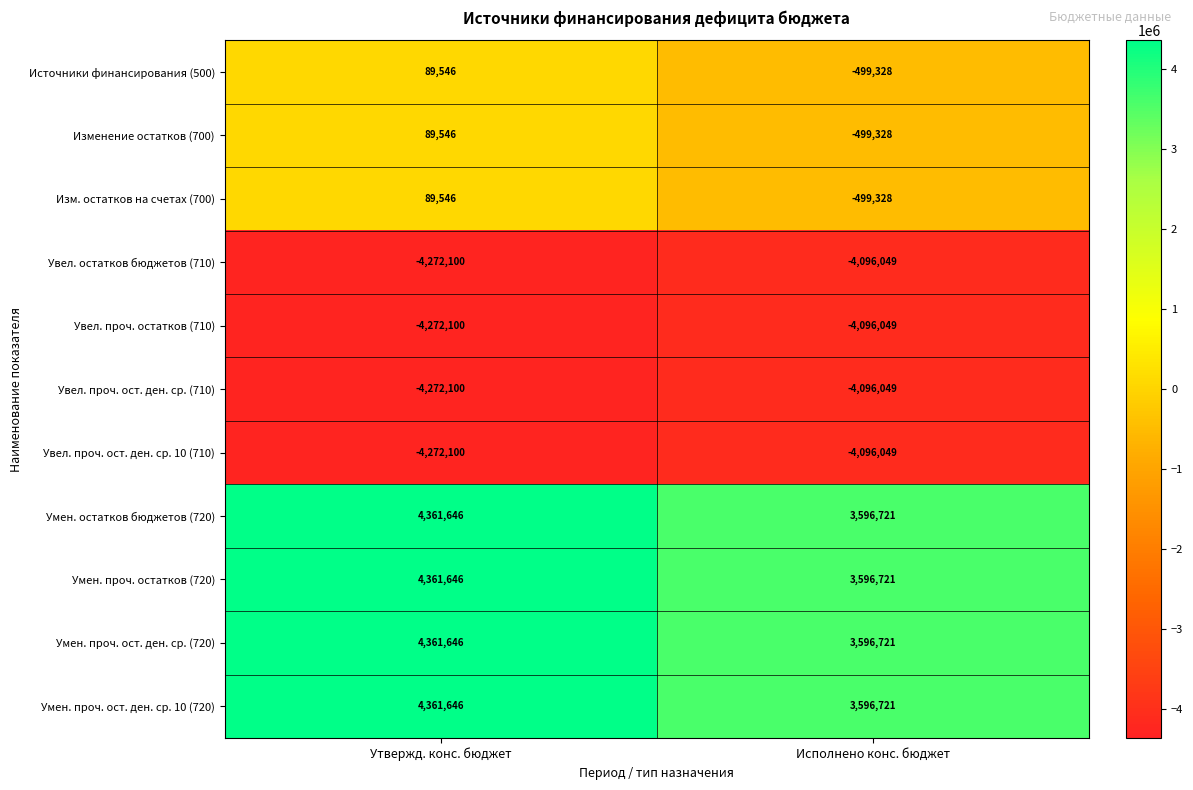

The Источники финансирования (500) series shows -691362 at Исполнено конс. бюджет. True or false?

False